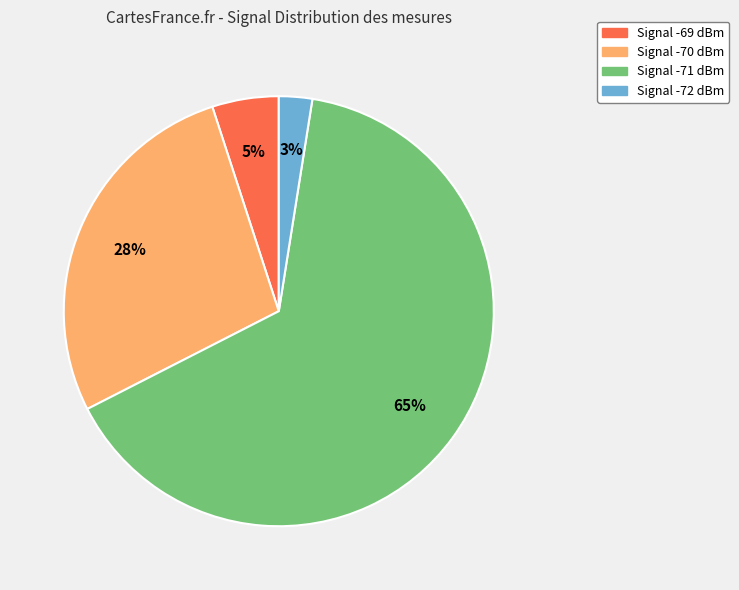

Between Signal -69 dBm and Signal -70 dBm, which is larger?

Signal -70 dBm